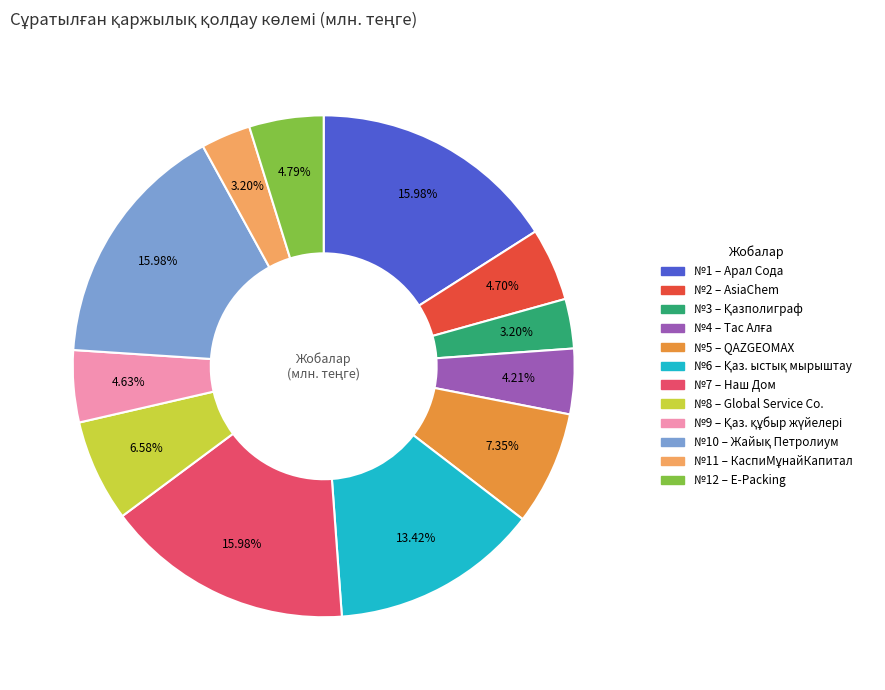

Is there any slice that represents more than half of the pie?

No